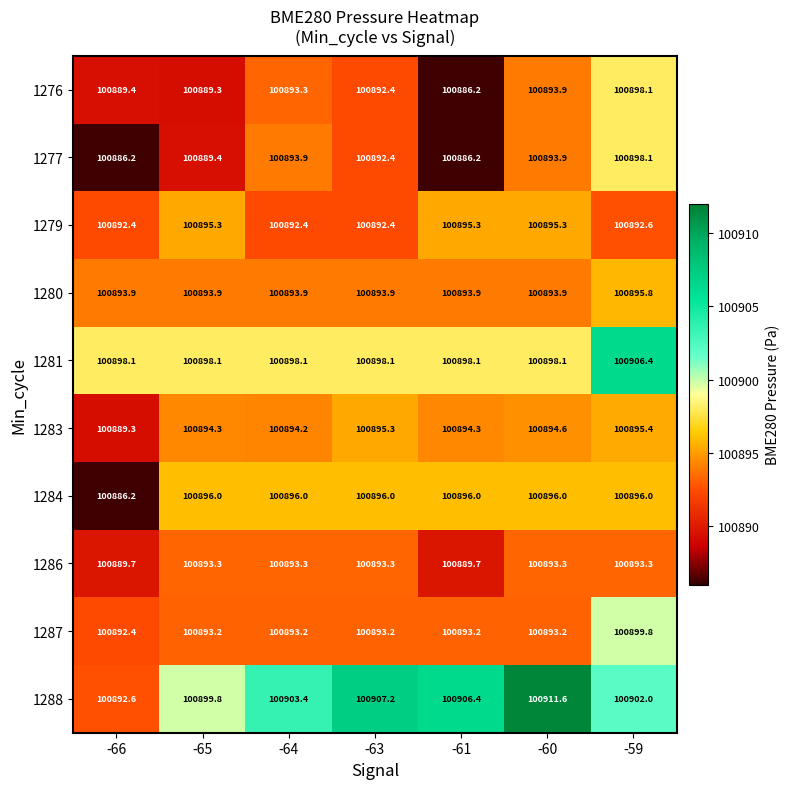

What is the difference between the second highest and minimum values in the 1288 series?

14.6